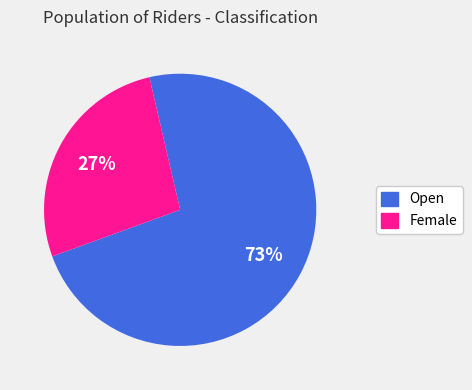

What percentage is the Female slice, to the nearest percent?

27%